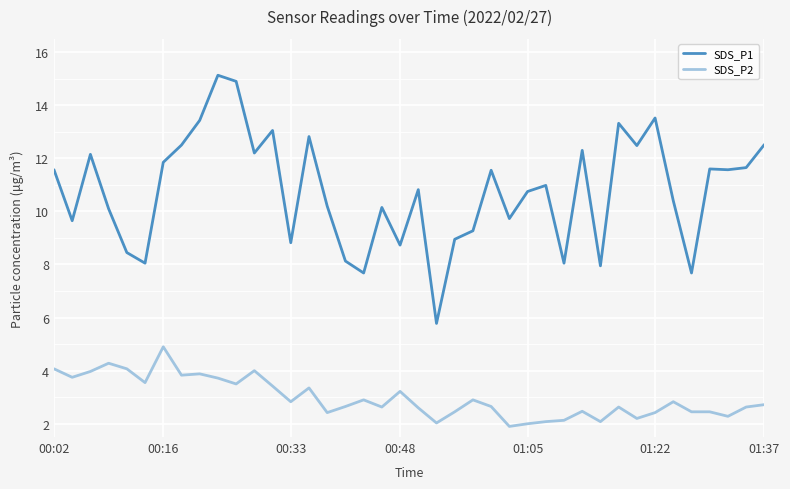

True or false: SDS_P2 and SDS_P1 intersect in this chart.

False